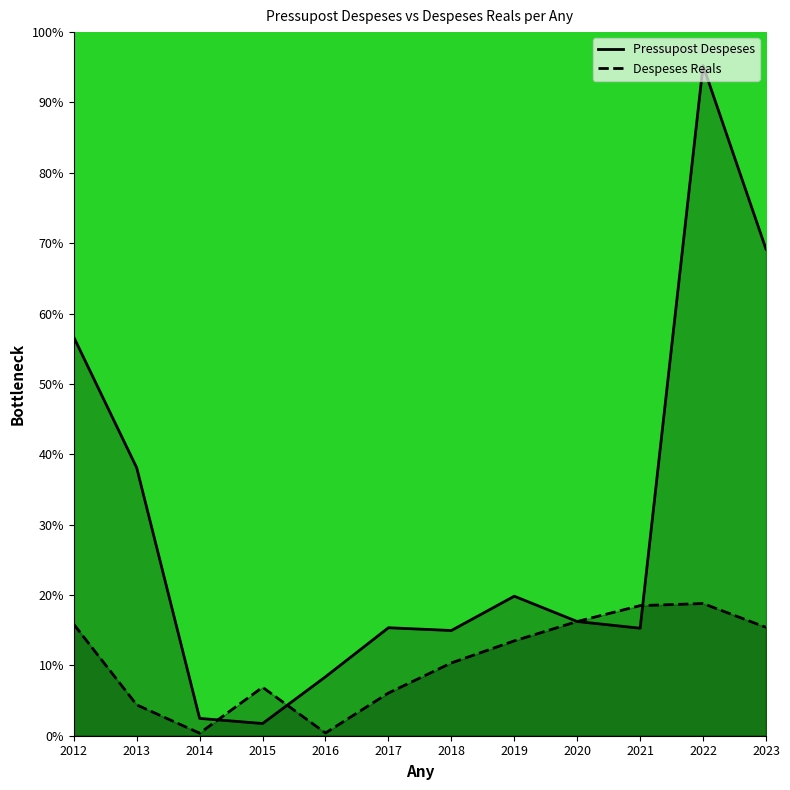

Between 2019 and 2020, which is larger?

2019